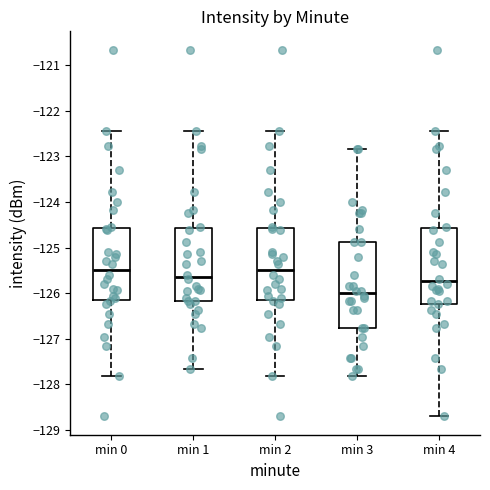

Reading left to right, read every box against the y-axis: the position of its median line, the range the box covers, and the ends of its whiskers. The values are not printed on the chart, so give them approximately, as read against the axis.

min 0: median -125.5, box -126.1 to -124.6, whiskers -127.8 to -122.4
min 1: median -125.6, box -126.2 to -124.6, whiskers -127.7 to -122.4
min 2: median -125.5, box -126.1 to -124.6, whiskers -127.8 to -122.4
min 3: median -126.0, box -126.8 to -124.9, whiskers -127.8 to -122.8
min 4: median -125.7, box -126.2 to -124.6, whiskers -128.7 to -122.4